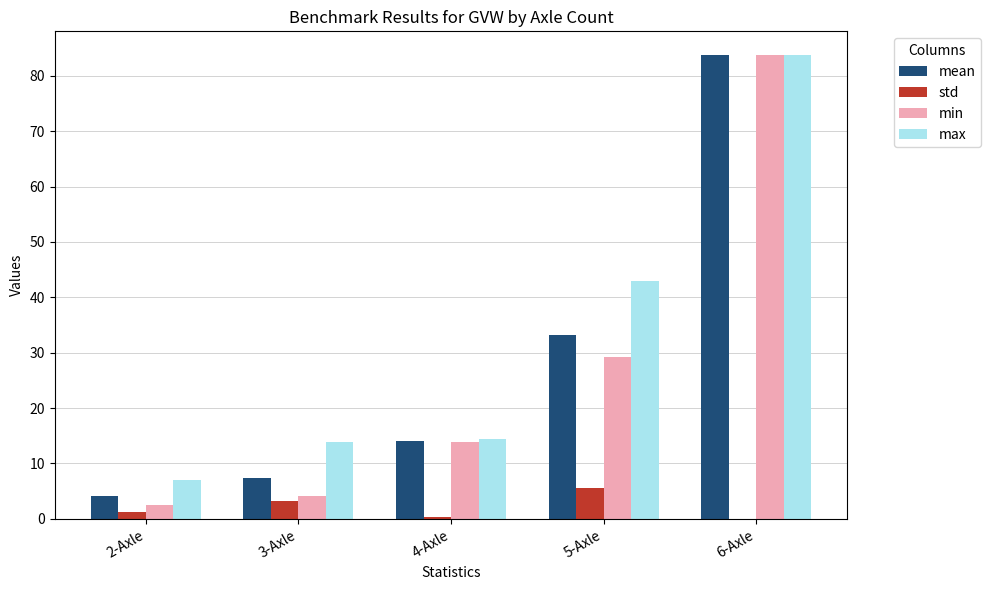

What is the sum of all max values?

162.0